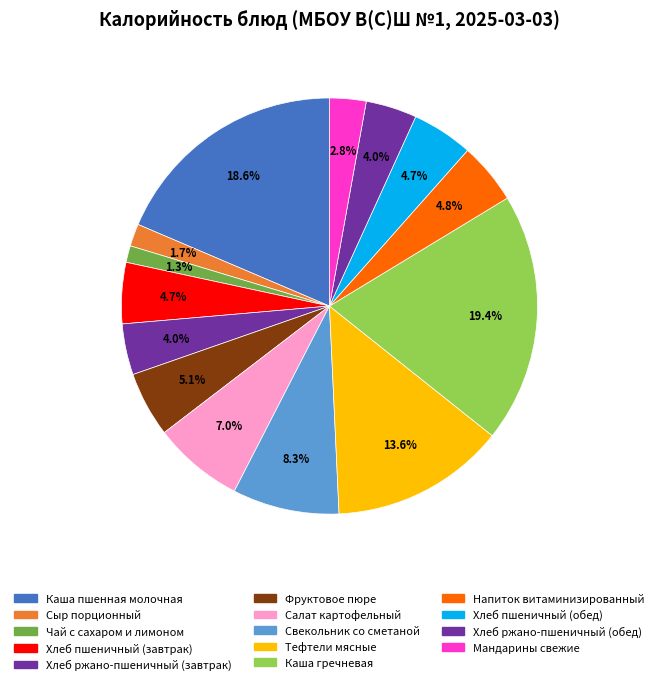

Is the sum of Салат картофельный and Хлеб ржано-пшеничный (обед) greater than half?

No